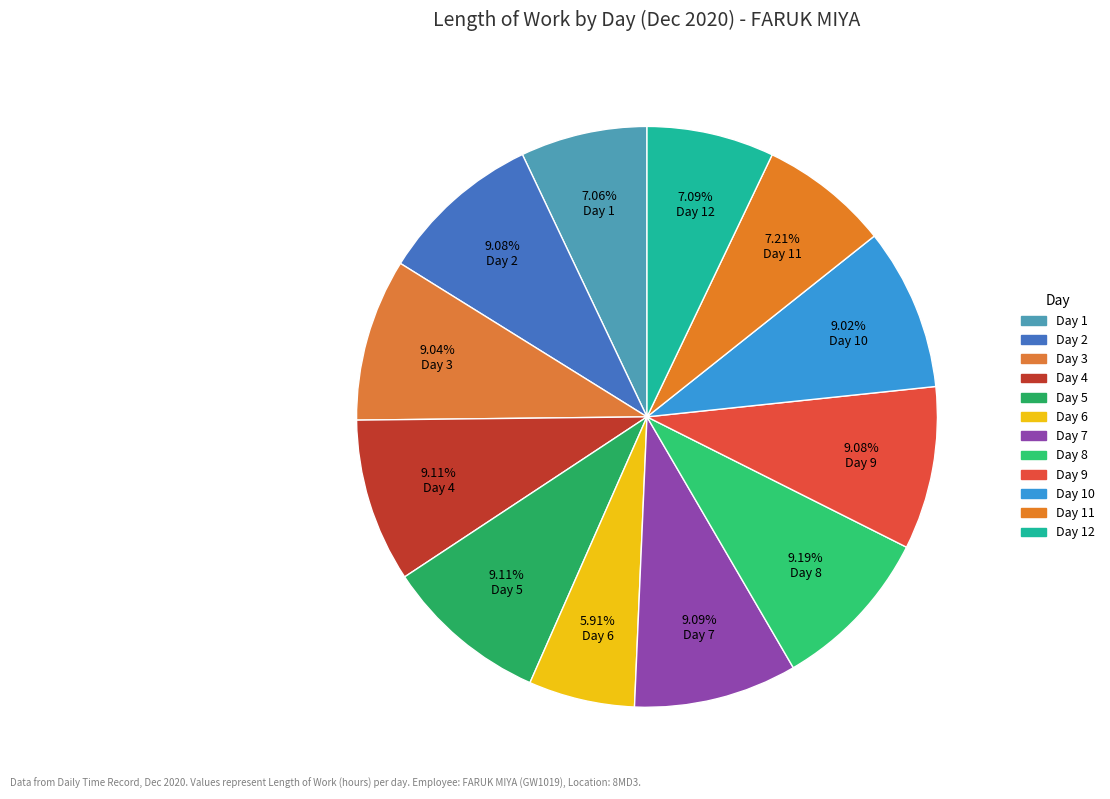

Count the number of slices in the pie.

12